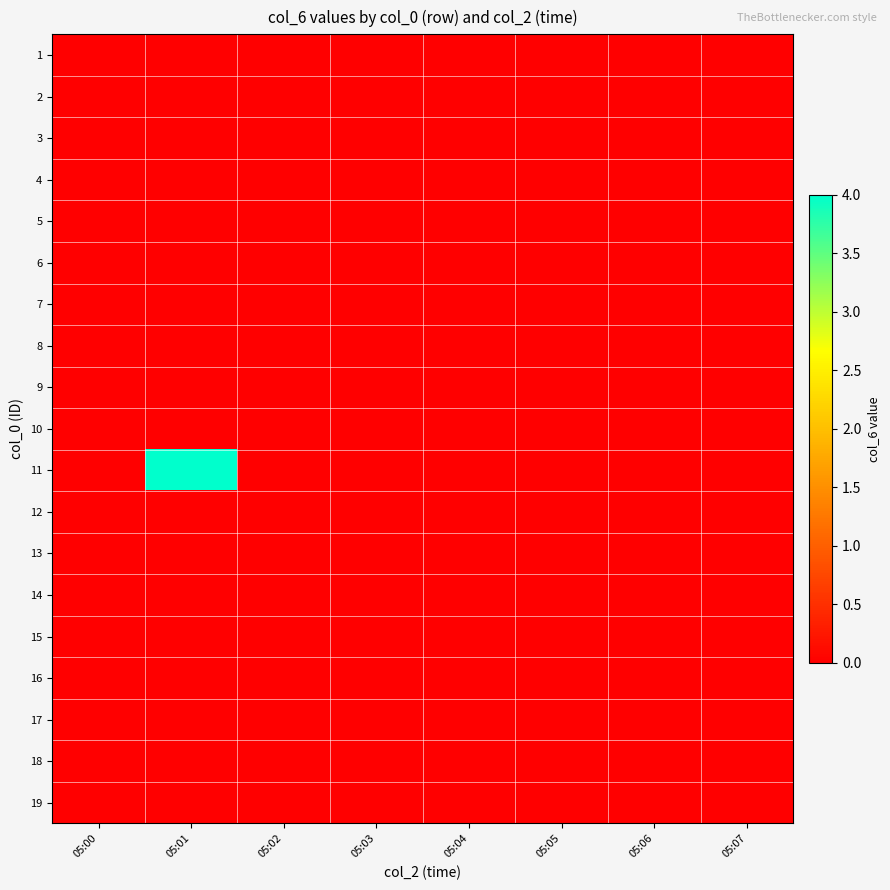

Reading left to right, transcribe all the data shown in this chart.

1: 05:00=0	05:01=0	05:02=0	05:03=0	05:04=0	05:05=0	05:06=0	05:07=0
2: 05:00=0	05:01=0	05:02=0	05:03=0	05:04=0	05:05=0	05:06=0	05:07=0
3: 05:00=0	05:01=0	05:02=0	05:03=0	05:04=0	05:05=0	05:06=0	05:07=0
4: 05:00=0	05:01=0	05:02=0	05:03=0	05:04=0	05:05=0	05:06=0	05:07=0
5: 05:00=0	05:01=0	05:02=0	05:03=0	05:04=0	05:05=0	05:06=0	05:07=0
6: 05:00=0	05:01=0	05:02=0	05:03=0	05:04=0	05:05=0	05:06=0	05:07=0
7: 05:00=0	05:01=0	05:02=0	05:03=0	05:04=0	05:05=0	05:06=0	05:07=0
8: 05:00=0	05:01=0	05:02=0	05:03=0	05:04=0	05:05=0	05:06=0	05:07=0
9: 05:00=0	05:01=0	05:02=0	05:03=0	05:04=0	05:05=0	05:06=0	05:07=0
10: 05:00=0	05:01=0	05:02=0	05:03=0	05:04=0	05:05=0	05:06=0	05:07=0
11: 05:00=0	05:01=4	05:02=0	05:03=0	05:04=0	05:05=0	05:06=0	05:07=0
12: 05:00=0	05:01=0	05:02=0	05:03=0	05:04=0	05:05=0	05:06=0	05:07=0
13: 05:00=0	05:01=0	05:02=0	05:03=0	05:04=0	05:05=0	05:06=0	05:07=0
14: 05:00=0	05:01=0	05:02=0	05:03=0	05:04=0	05:05=0	05:06=0	05:07=0
15: 05:00=0	05:01=0	05:02=0	05:03=0	05:04=0	05:05=0	05:06=0	05:07=0
16: 05:00=0	05:01=0	05:02=0	05:03=0	05:04=0	05:05=0	05:06=0	05:07=0
17: 05:00=0	05:01=0	05:02=0	05:03=0	05:04=0	05:05=0	05:06=0	05:07=0
18: 05:00=0	05:01=0	05:02=0	05:03=0	05:04=0	05:05=0	05:06=0	05:07=0
19: 05:00=0	05:01=0	05:02=0	05:03=0	05:04=0	05:05=0	05:06=0	05:07=0